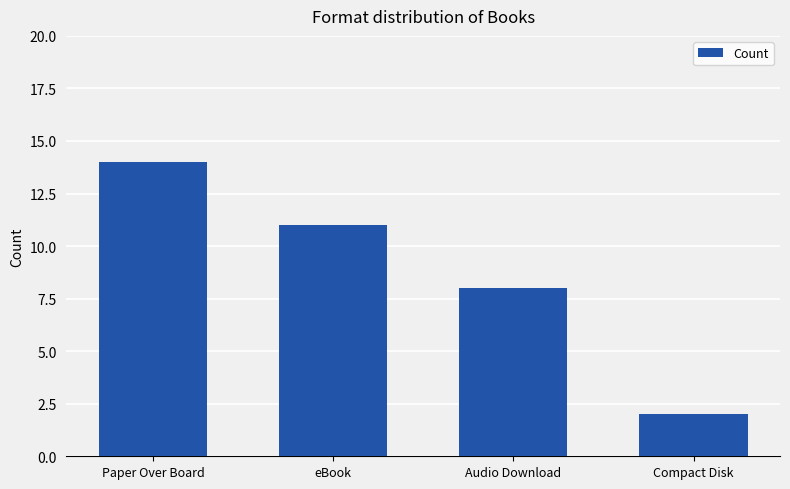

What is the difference between the values at Audio Download and eBook?

3